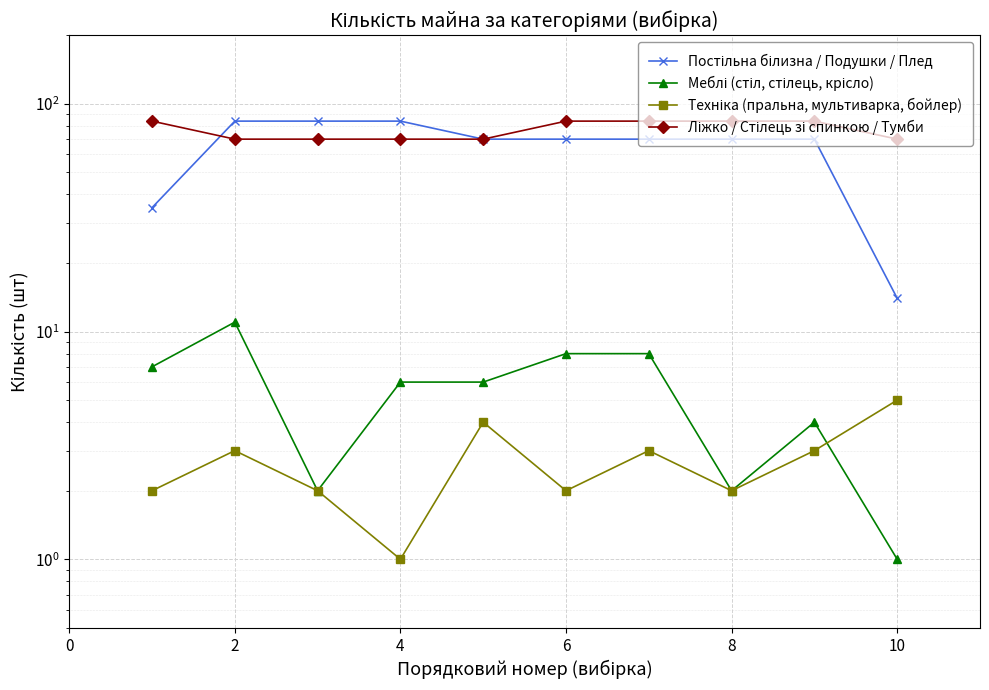

Between which two adjacent categories do Ліжко / Стілець зі спинкою / Тумби and Постільна білизна / Подушки / Плед first intersect?

0 and 2